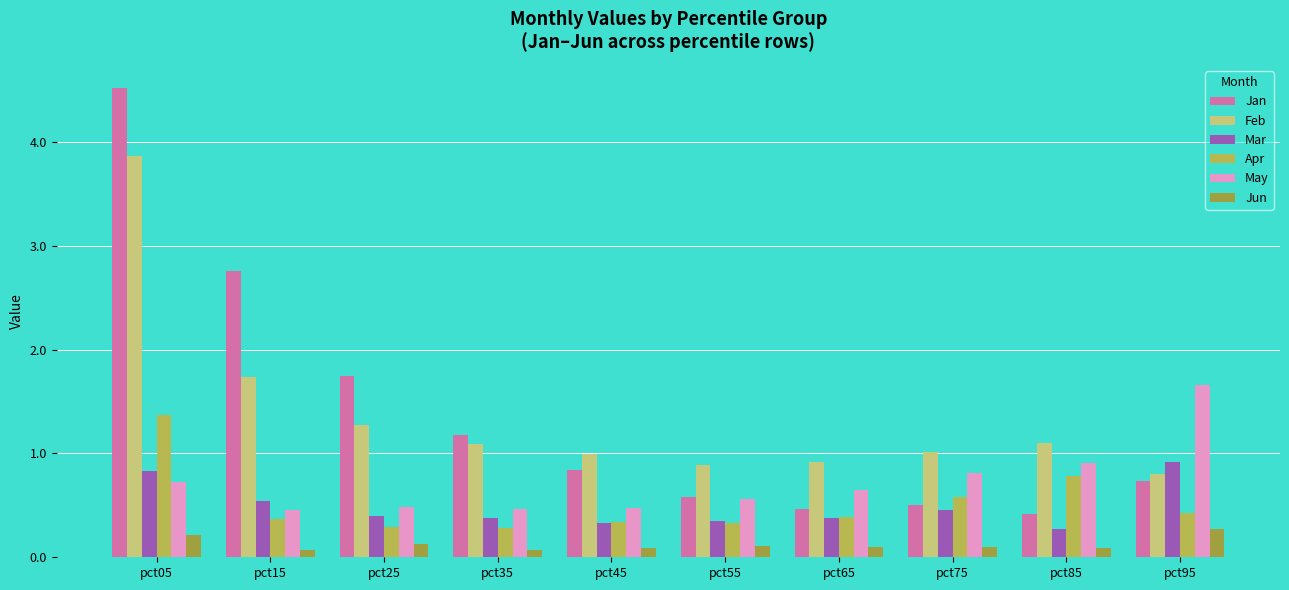

List the series in order of their peak value, highest first.

Jan, Feb, May, Apr, Mar, Jun